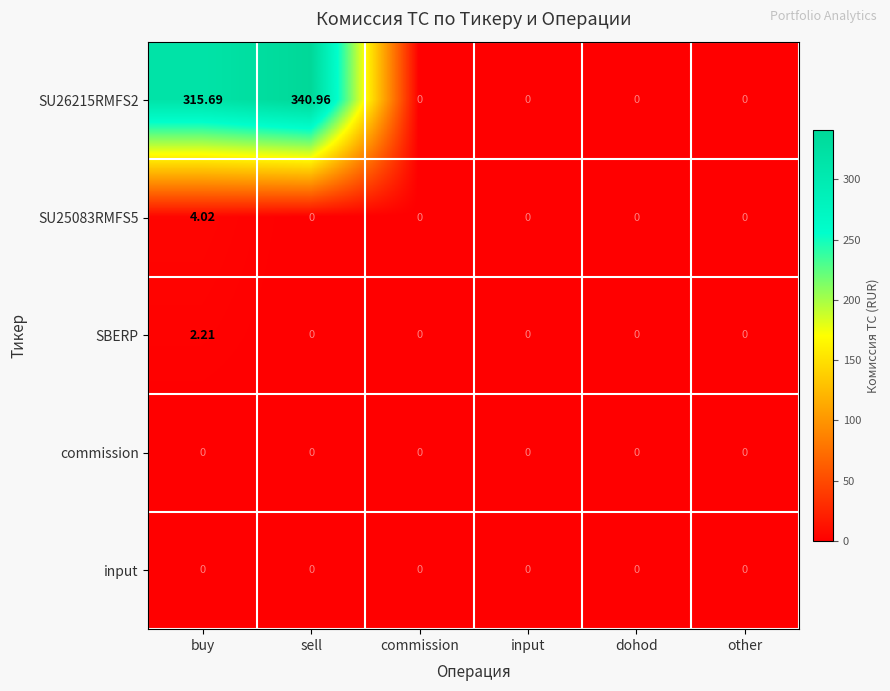

At which category is the sum across all series the highest?

sell